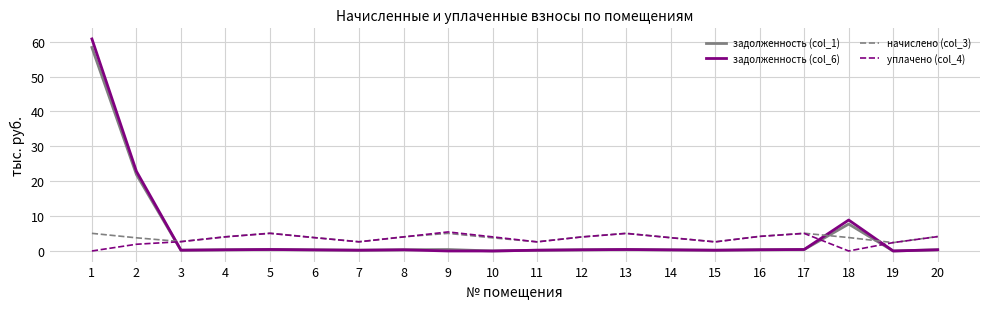

At which category does the chart reach its peak across all series?

1